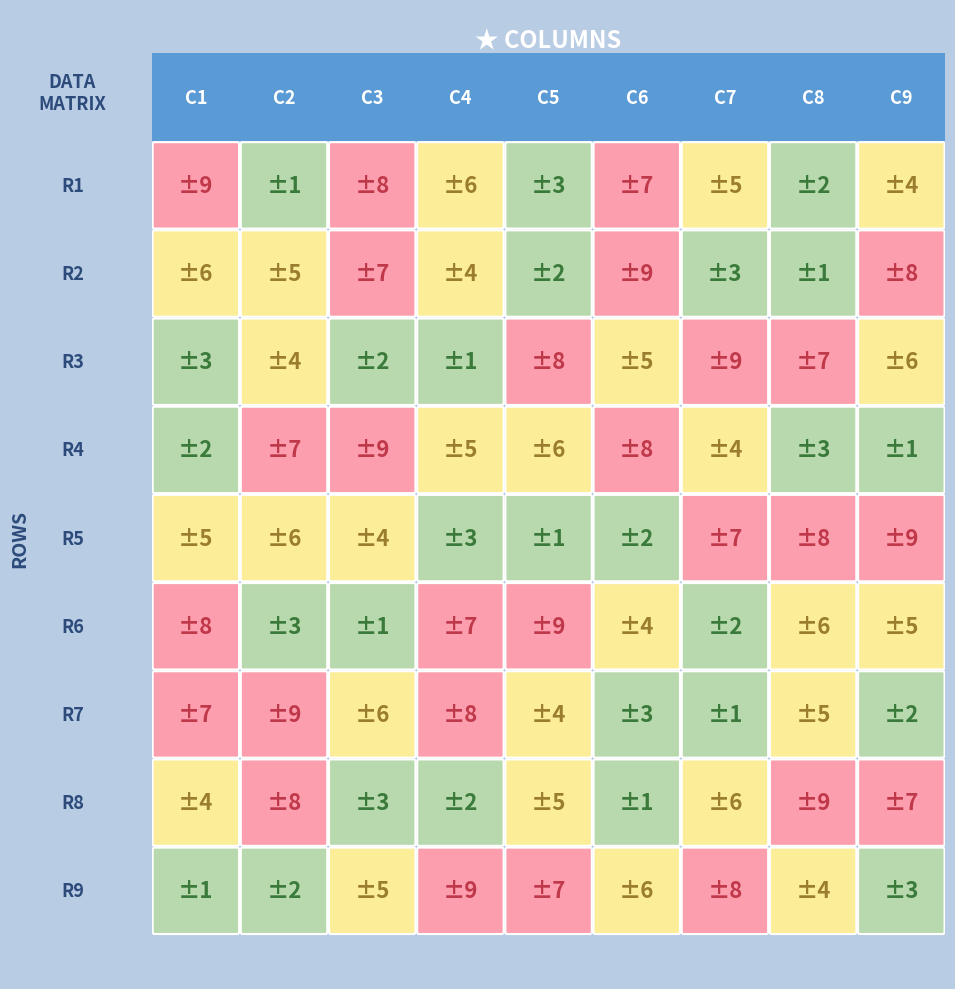

Rank the series by their maximum value, from highest to lowest.

9, 3, 5, 8, 1, 6, 2, 4, 7